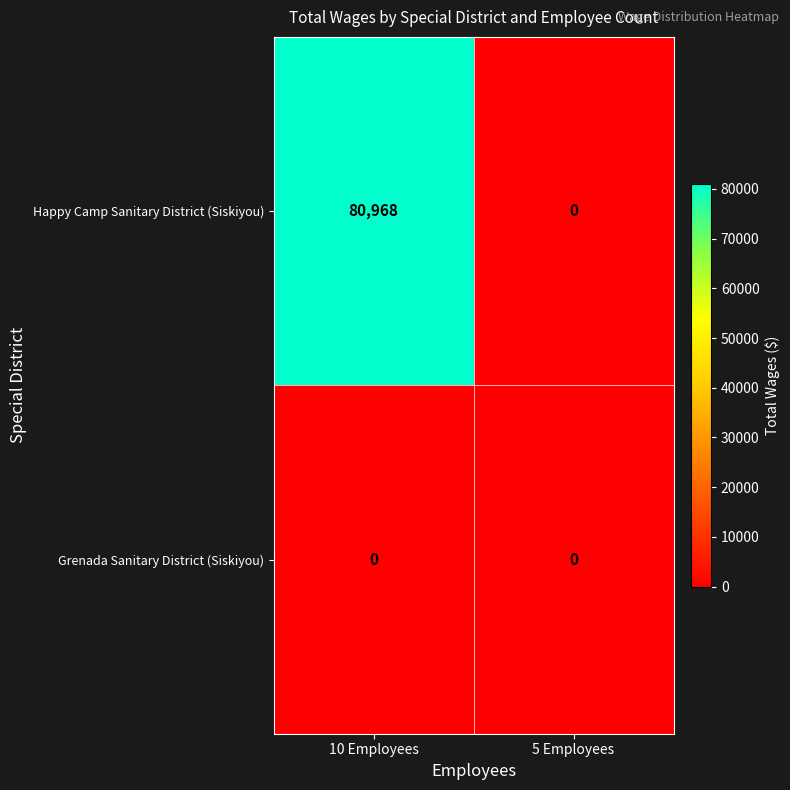

At which category does the chart reach its peak across all series?

10 Employees